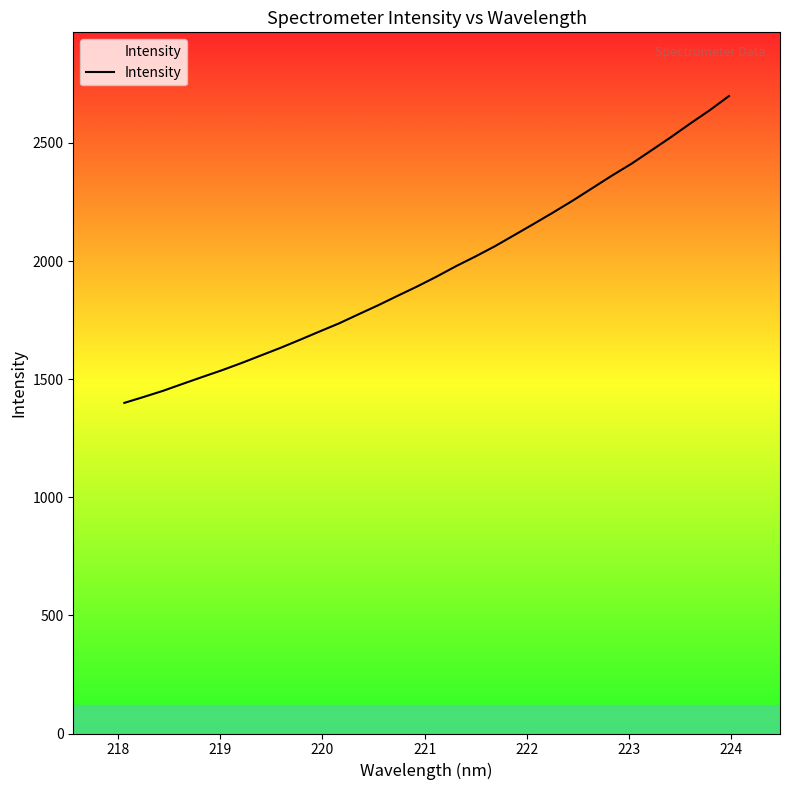

What is the greatest value displayed?

2698.5